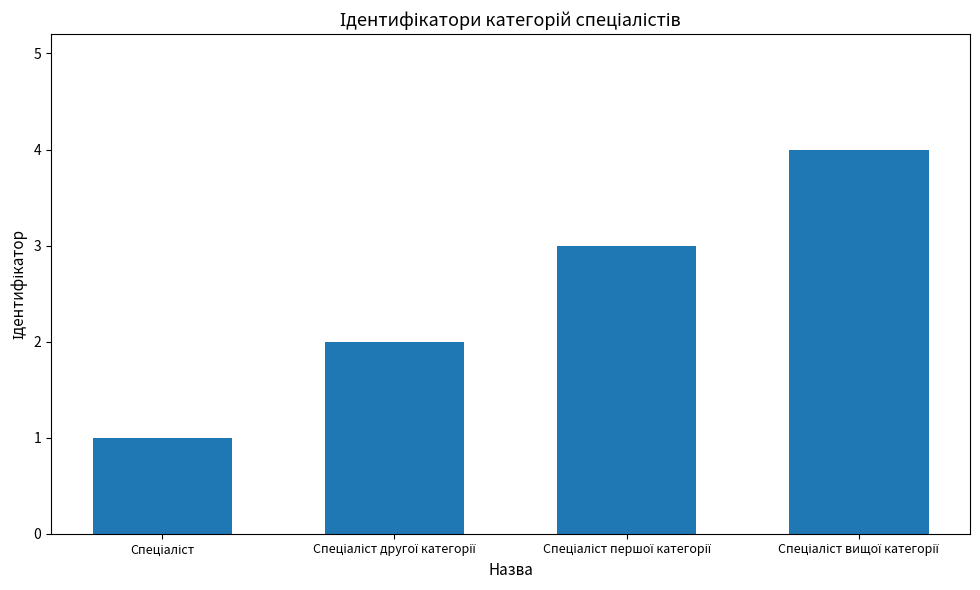

What is the maximum value shown in the chart?

4